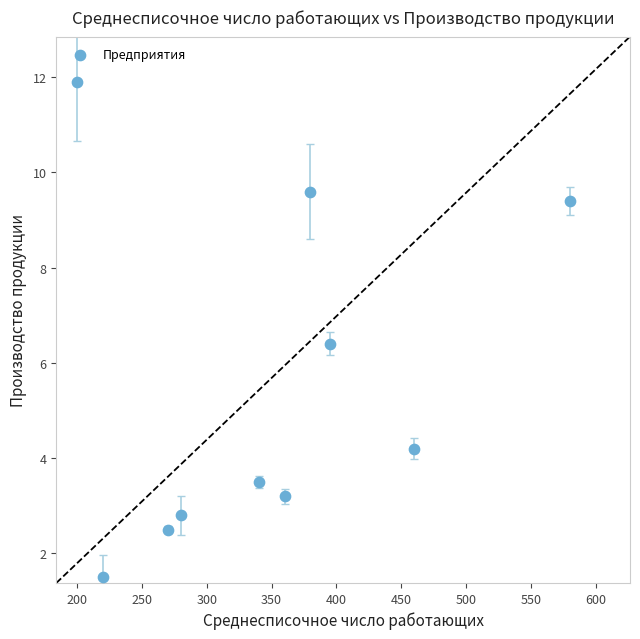

What Y value in the scatter plot is closest to 6?

6.4